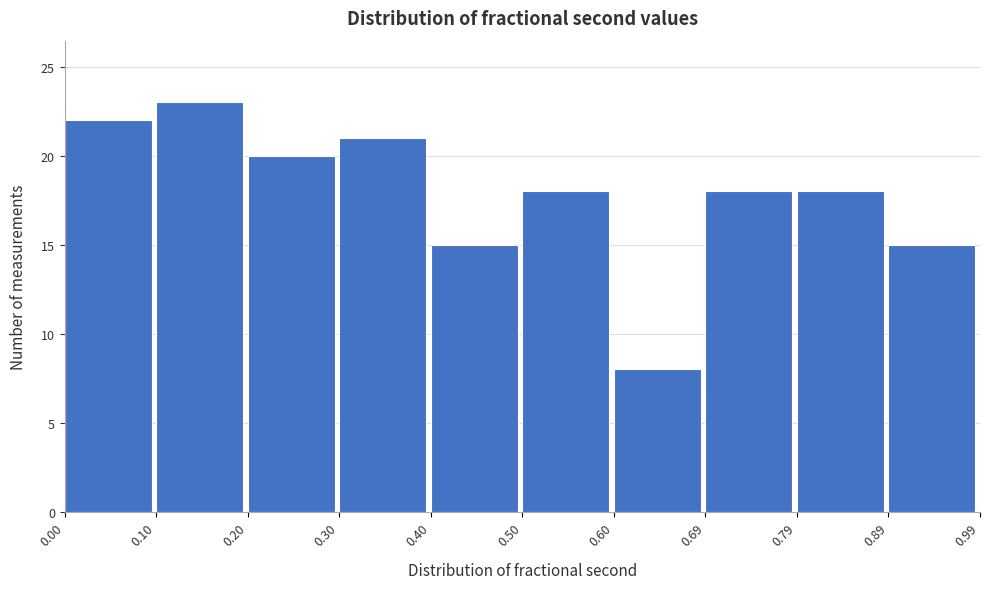

Reading left to right, list every bar in this chart as the range it spans on the x-axis followed by its height. The values are not printed on the chart, so give them approximately, as read against the axis.

0.00 to 0.10: 22
0.10 to 0.20: 23
0.20 to 0.30: 20
0.30 to 0.40: 21
0.40 to 0.50: 15
0.50 to 0.60: 18
0.60 to 0.69: 8
0.69 to 0.79: 18
0.79 to 0.89: 18
0.89 to 0.99: 15